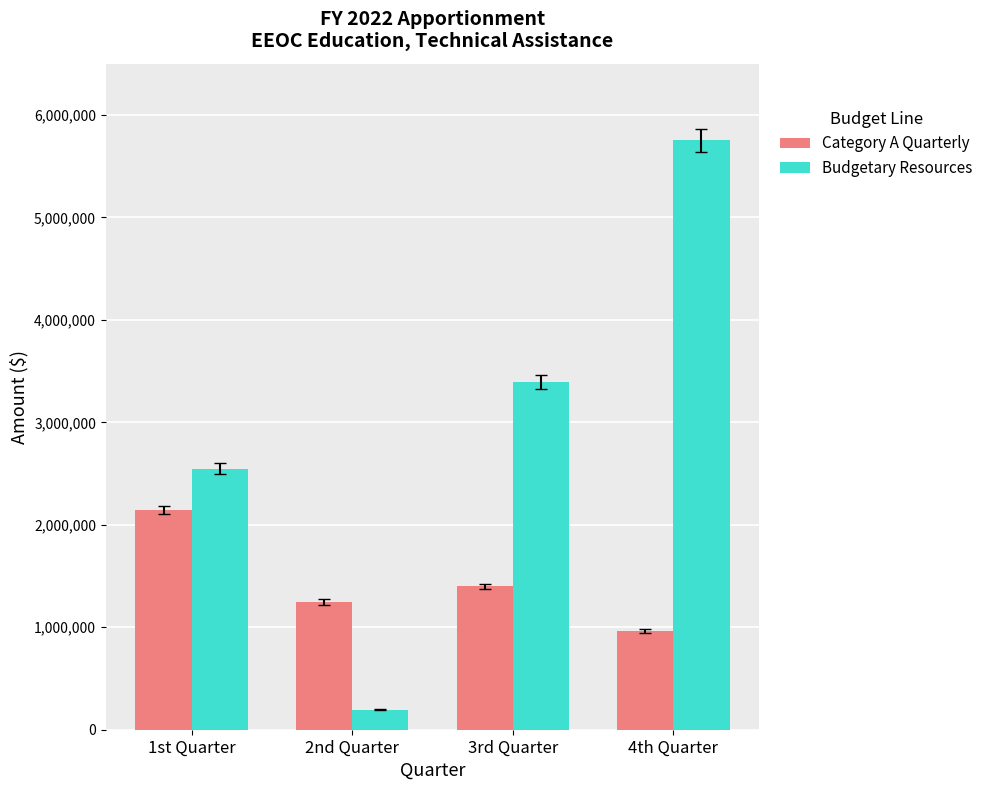

Which series has the largest range (max minus min)?

Budgetary Resources